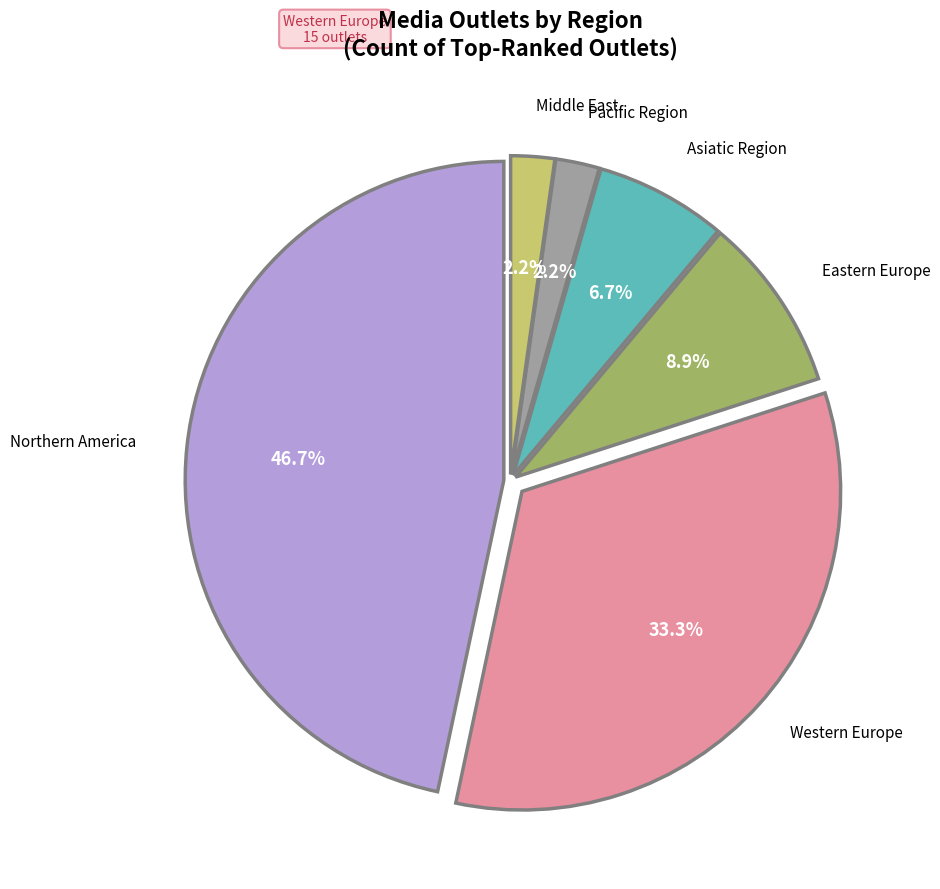

Count the number of slices in the pie.

6